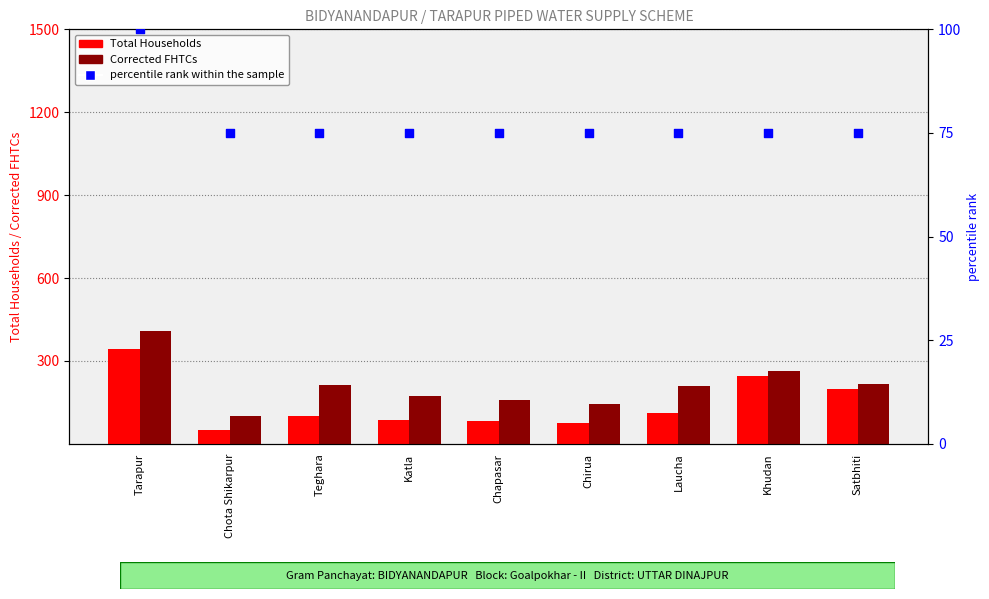

Is the value of Total Households at Teghara greater than the value of percentile rank within the sample at Teghara?

Yes